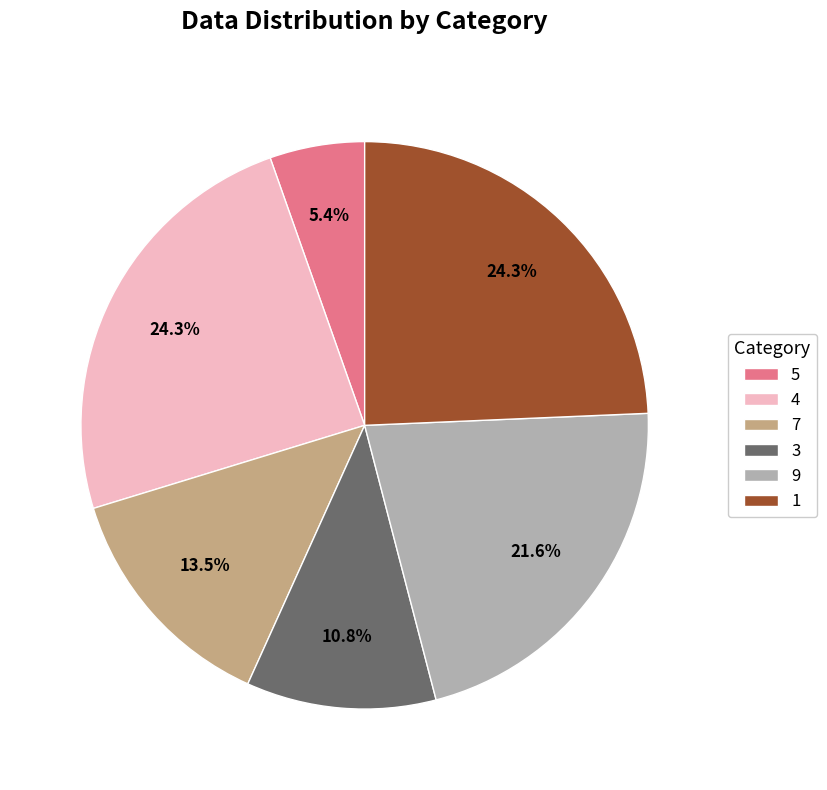

To the nearest percent, what is the combined percentage of 1 and 5?

30%